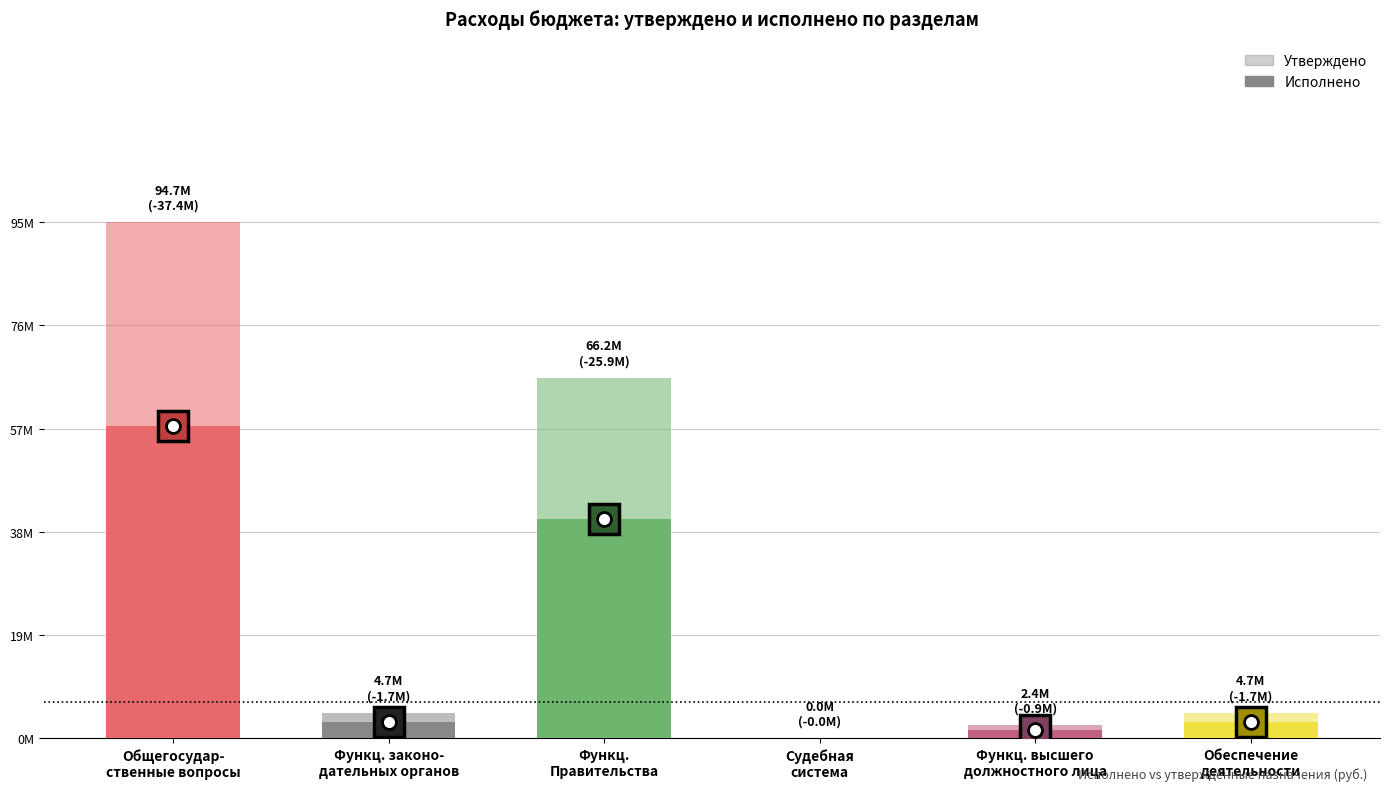

At Функционирование
Правительства 2, list the series in order from largest to smallest.

Утверждено, Исполнено